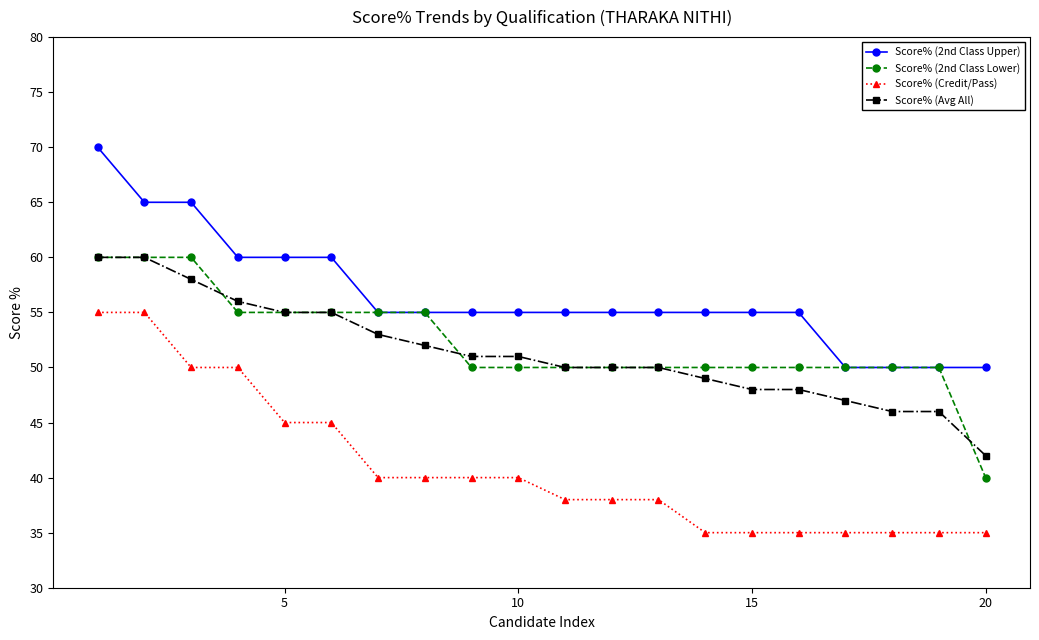

True or false: Score% (Avg All) and Score% (2nd Class Upper) intersect in this chart.

False